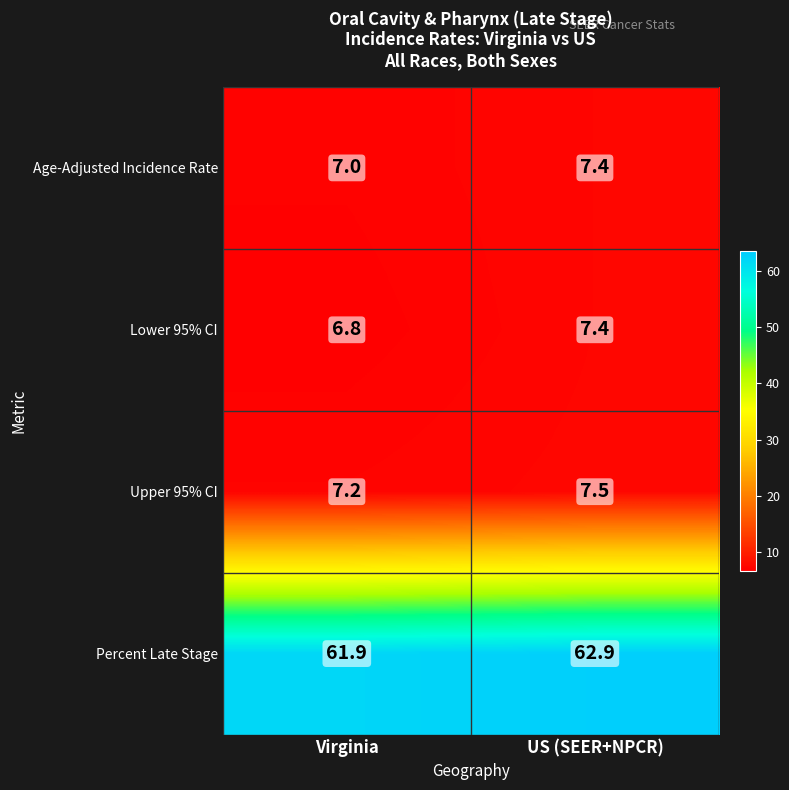

At which category is the sum across all series the highest?

US (SEER+NPCR)